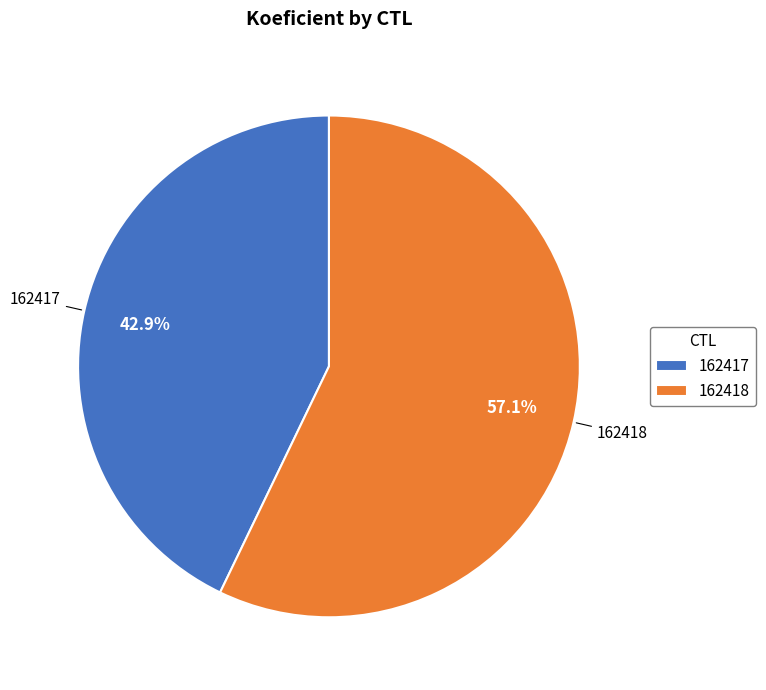

Which has a higher value, 162418 or 162417?

162418